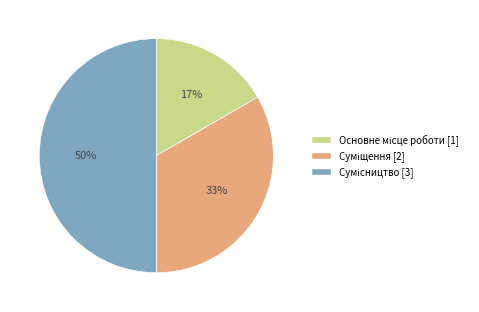

To the nearest percent, what is the difference between the largest and smallest slice percentages?

33%